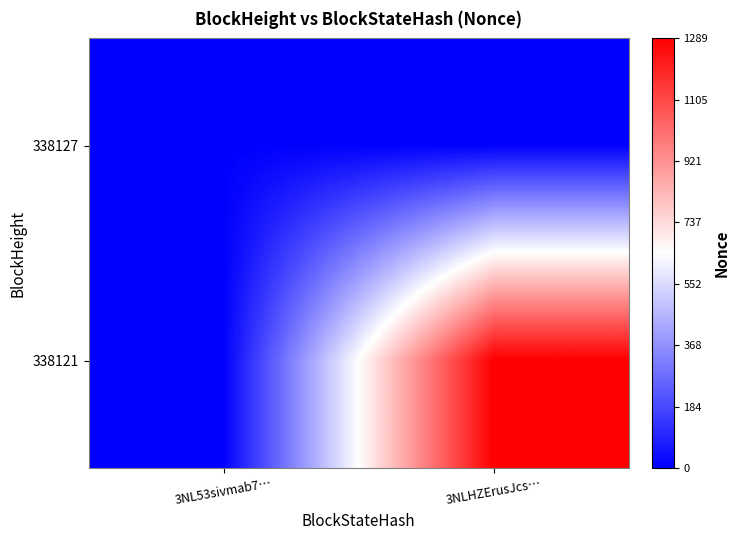

Which label corresponds to the largest value in the chart?

3NLHZErusJcs…